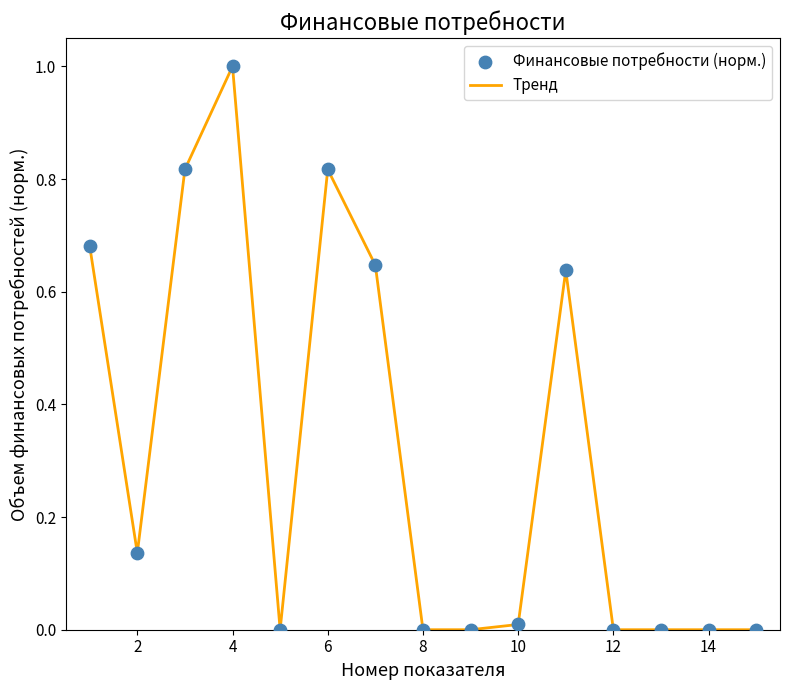

What is the difference between the maximum and minimum values?

1.0